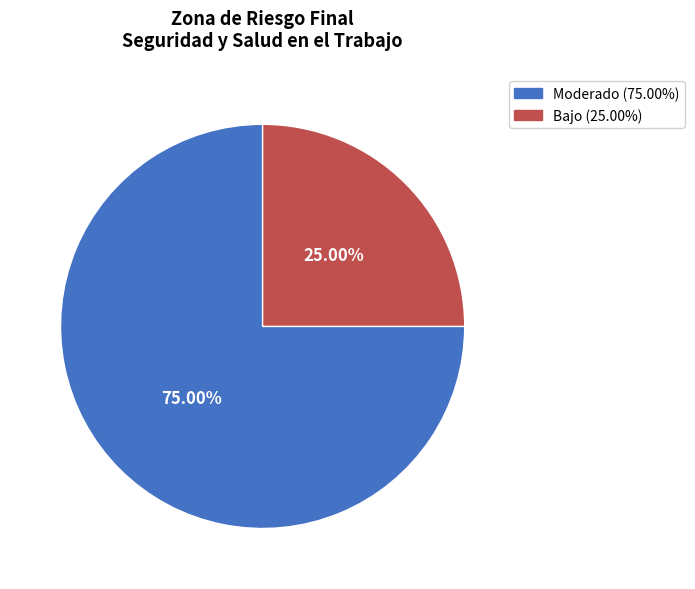

Count the number of slices in the pie.

2